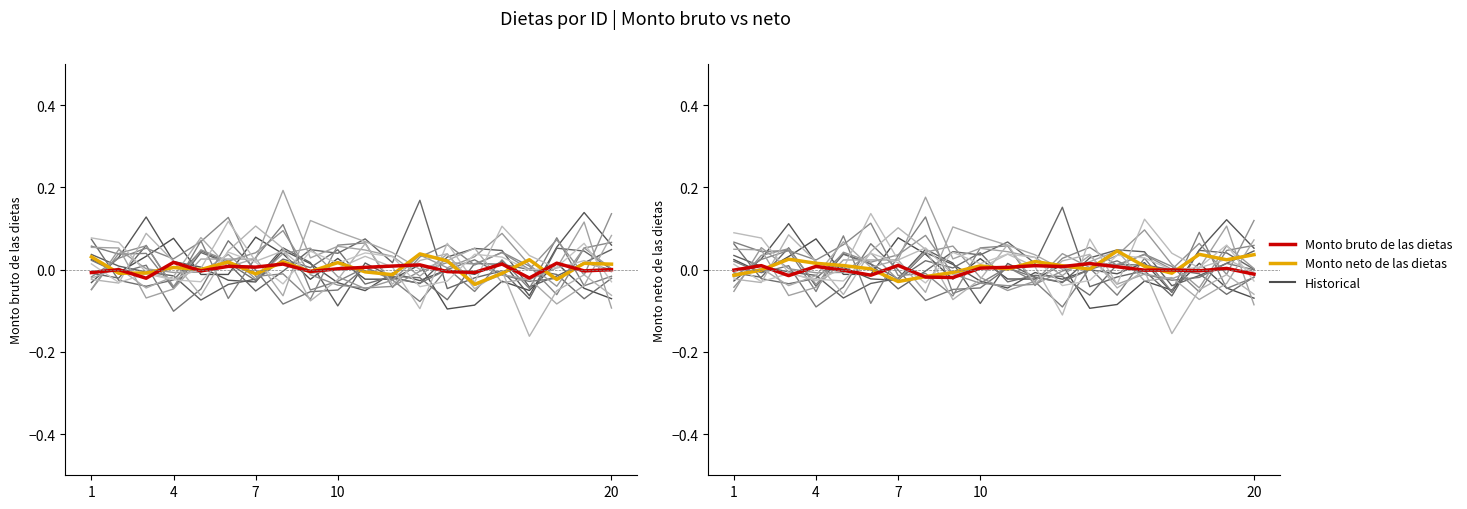

List the series in order of their overall mean, highest first.

Monto neto de las dietas, Monto bruto de las dietas, Historical